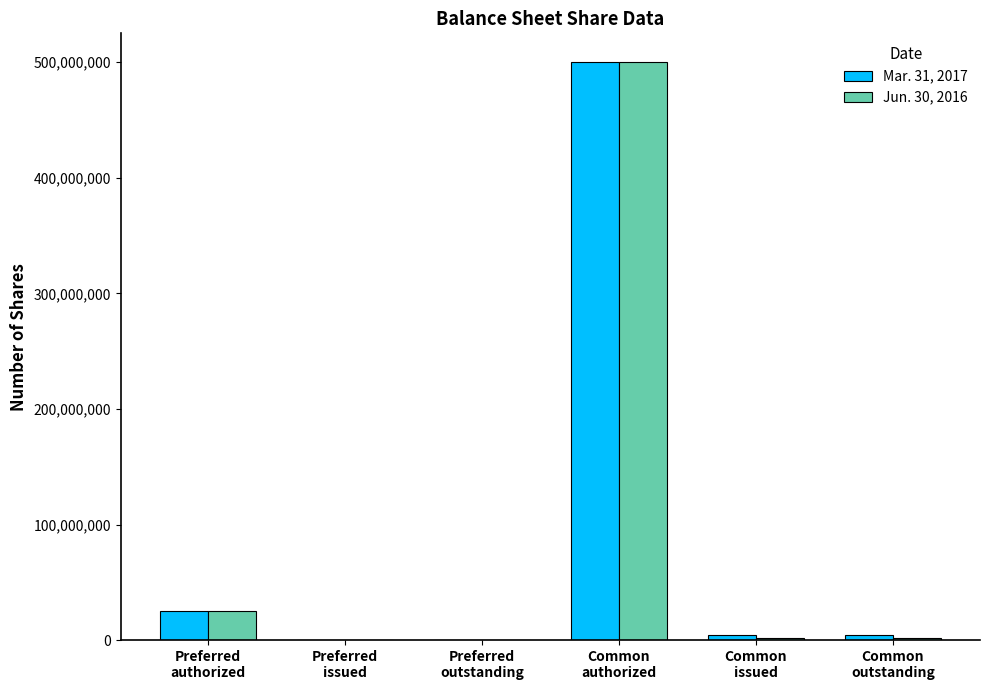

Reading right to left, what are all the values shown in this chart?

Mar. 31, 2017: 4400000	4400000	500000000	0	0	25000000
Jun. 30, 2016: 2114286	2114286	500000000	0	0	25000000